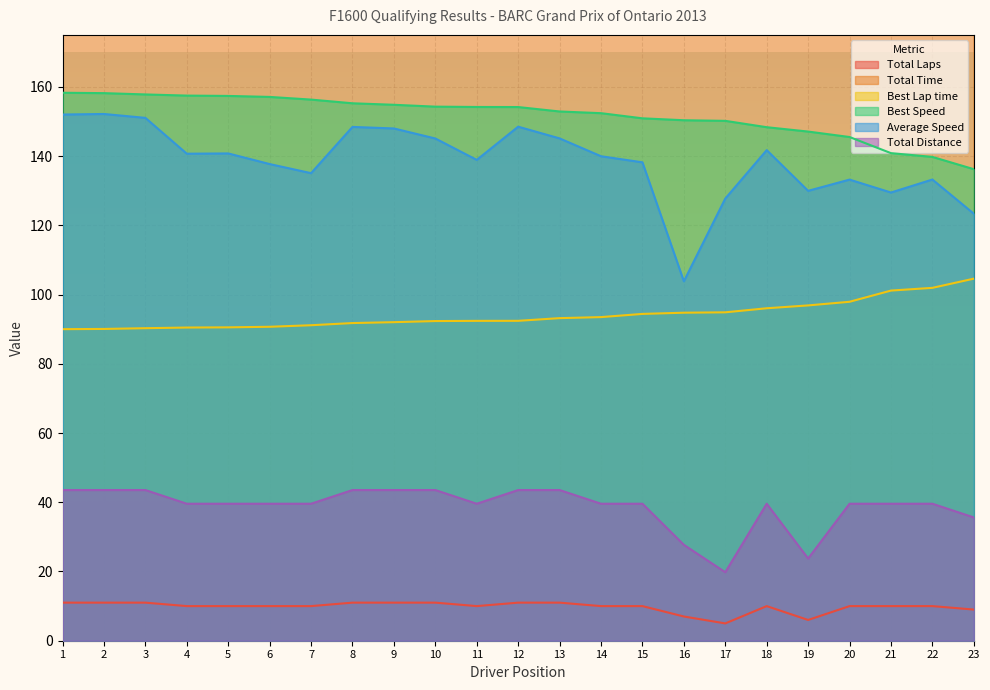

True or false: Total Time and Best Lap time intersect in this chart.

False